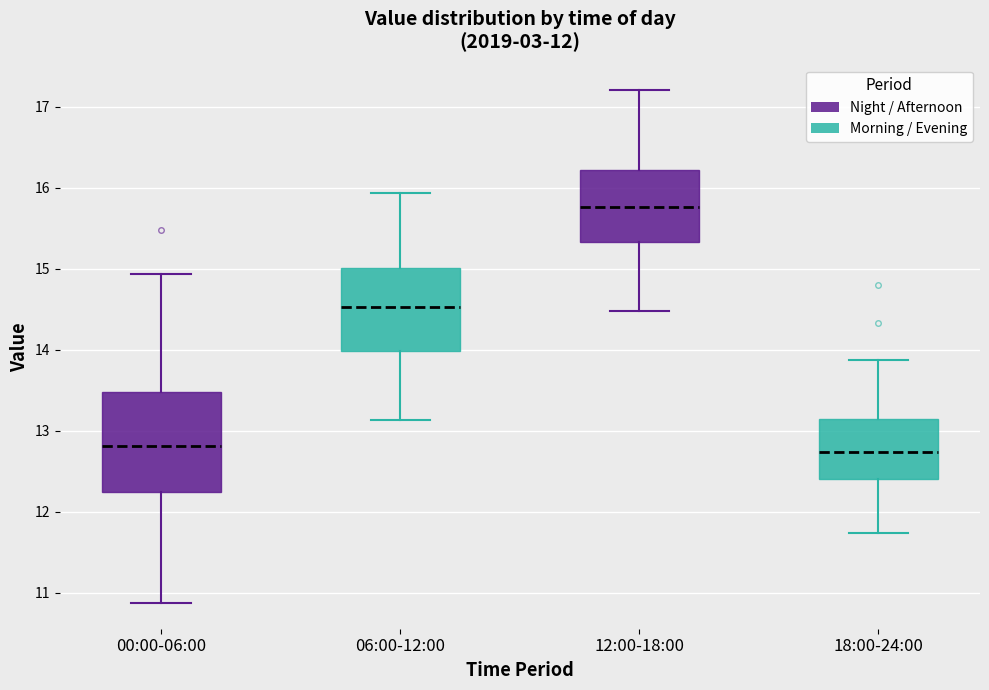

Reading left to right, transcribe this box plot: for each box, give where its median line is, the range the box spans, and where its two whiskers end, as read against the y-axis. The values are not printed on the chart, so give them approximately, as read against the axis.

00:00-06:00: median 12.8, box 12.2 to 13.5, whiskers 10.9 to 14.9
06:00-12:00: median 14.5, box 14.0 to 15.0, whiskers 13.1 to 15.9
12:00-18:00: median 15.8, box 15.3 to 16.2, whiskers 14.5 to 17.2
18:00-24:00: median 12.7, box 12.4 to 13.1, whiskers 11.7 to 13.9